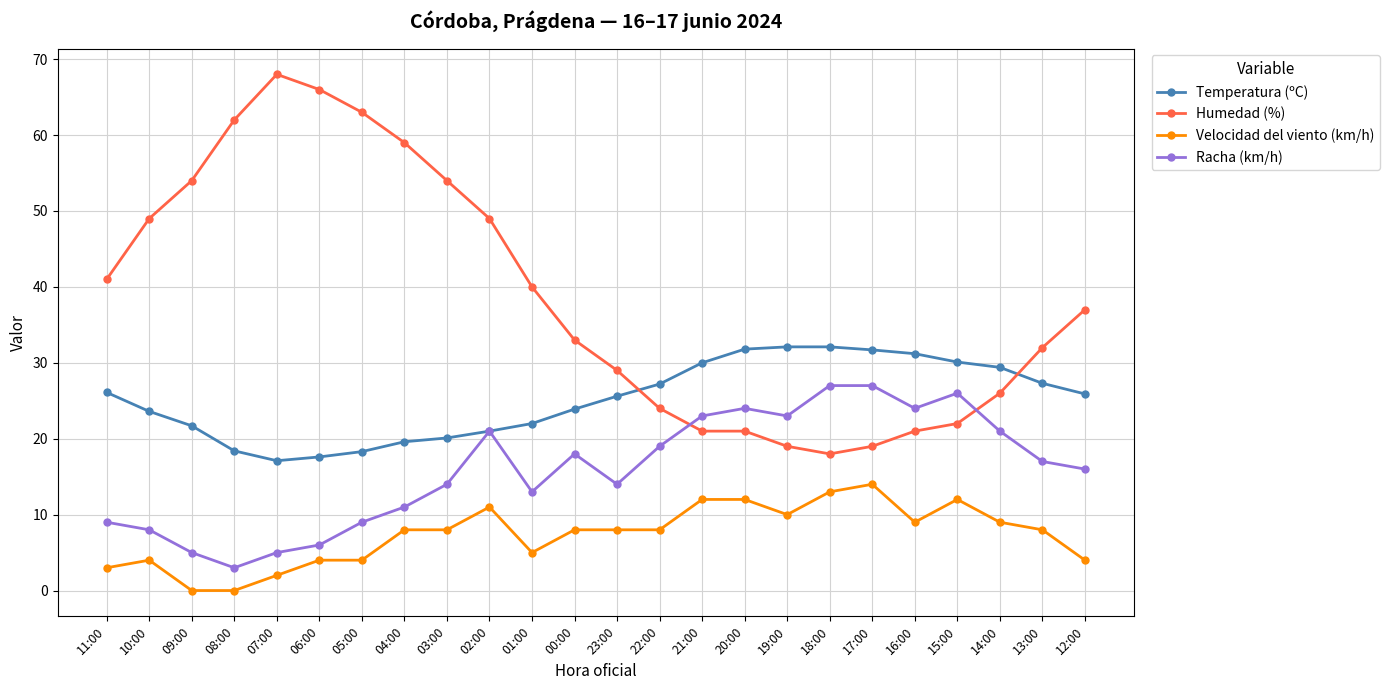

What are all the series names shown in the legend?

Temperatura (ºC), Humedad (%), Velocidad del viento (km/h), Racha (km/h)